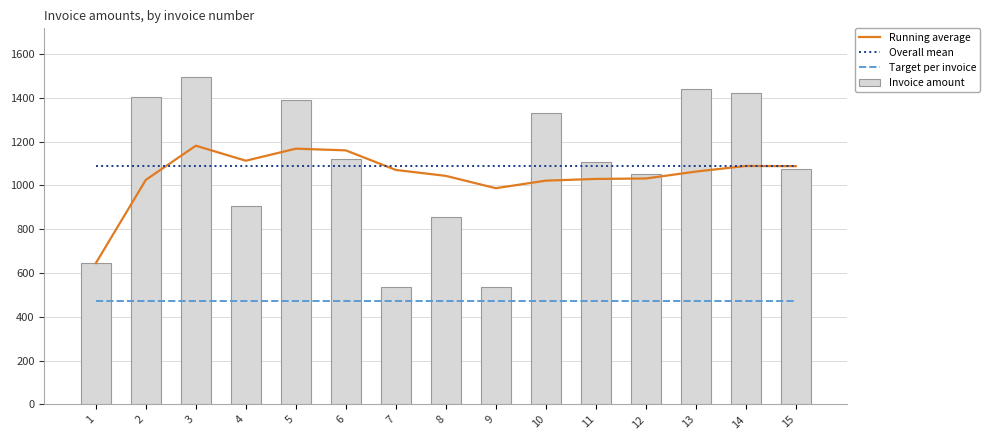

True or false: Target per invoice has a value of 165.7 at 4.

False